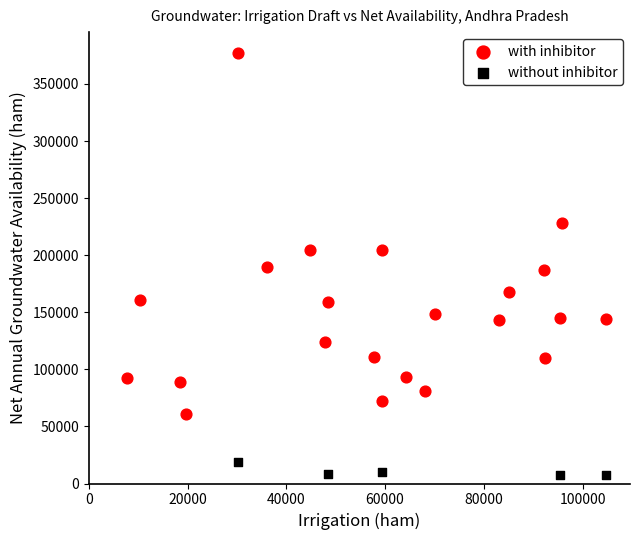

Which series reaches the minimum Y coordinate?

without inhibitor